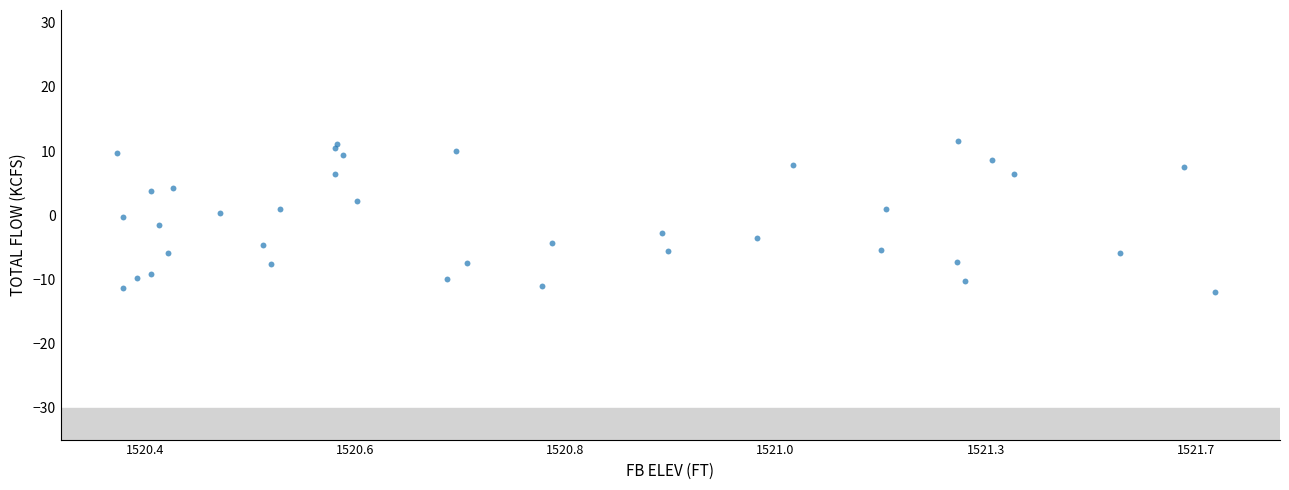

What is the range of X values (max minus min)?

10.5